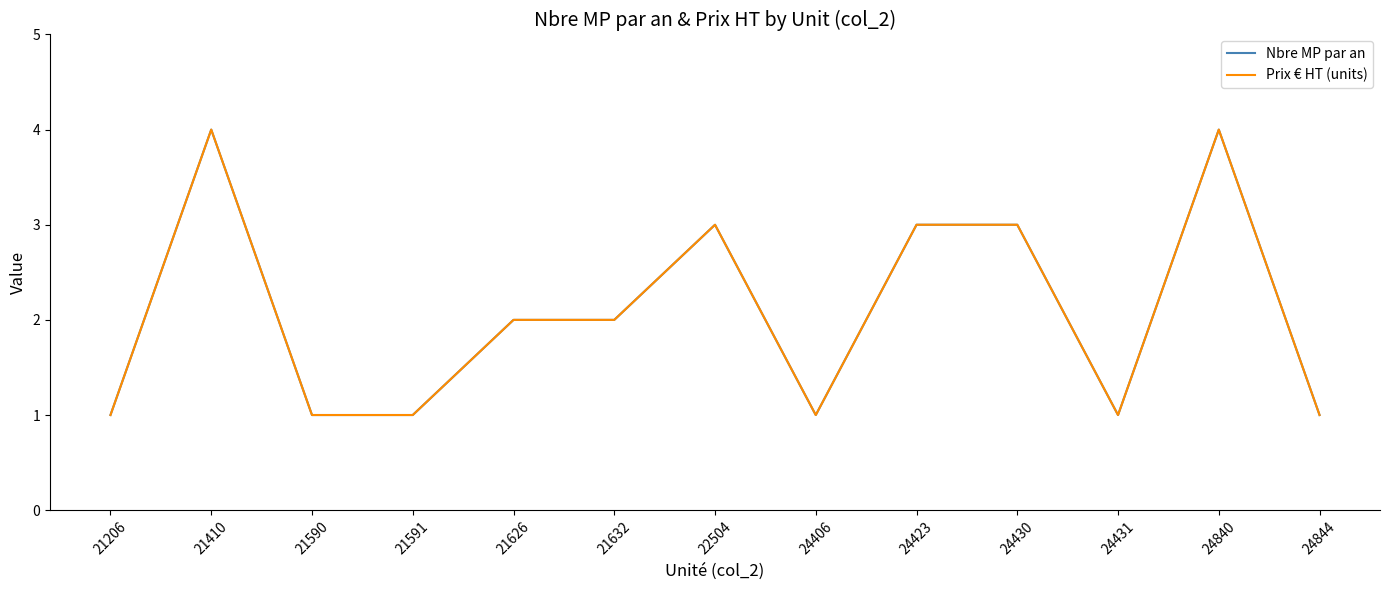

Does the chart have visible grid lines?

No